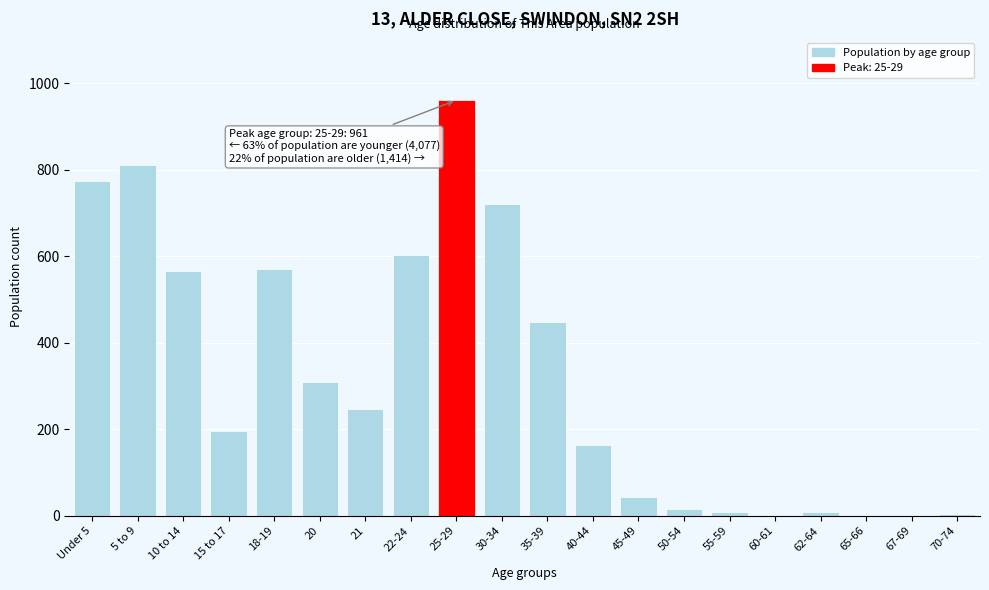

Where is the data nearest to the value 480?

35-39